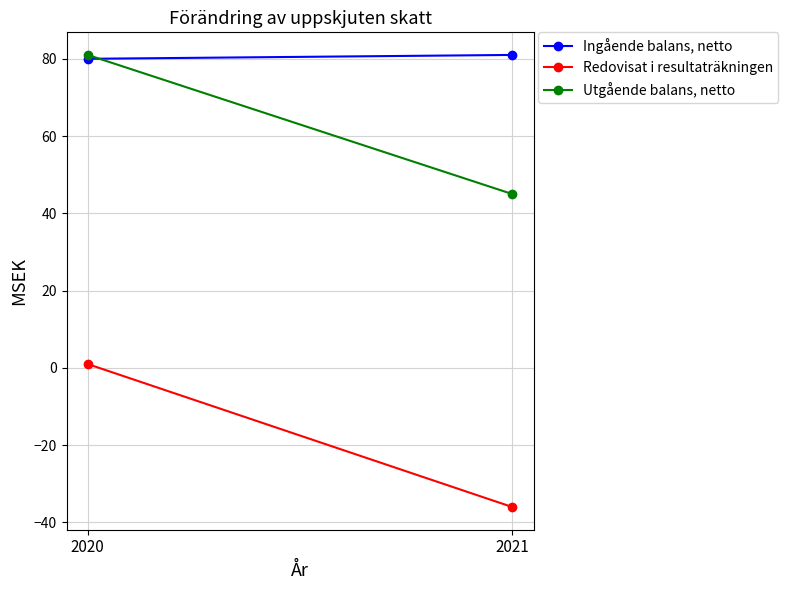

Between 2020 and 2021, which series saw the biggest shift?

Redovisat i resultaträkningen